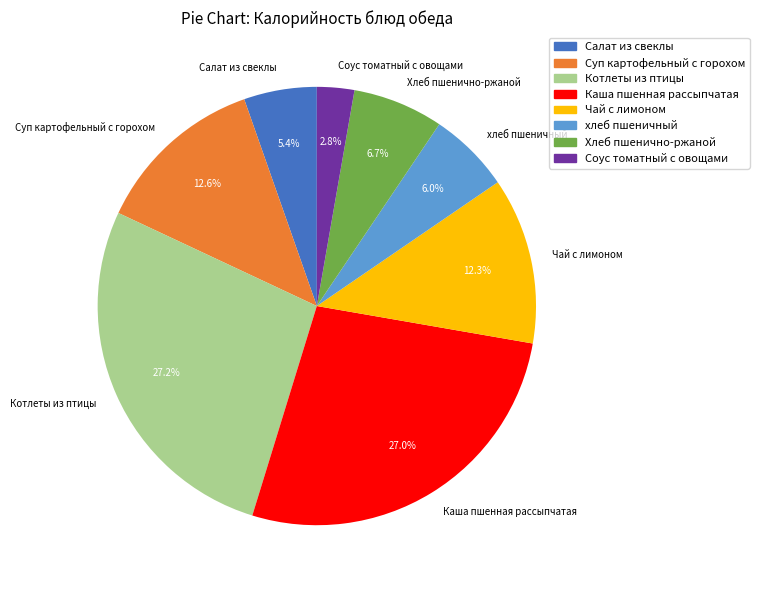

True or false: хлеб пшеничный accounts for 6% of the total.

True